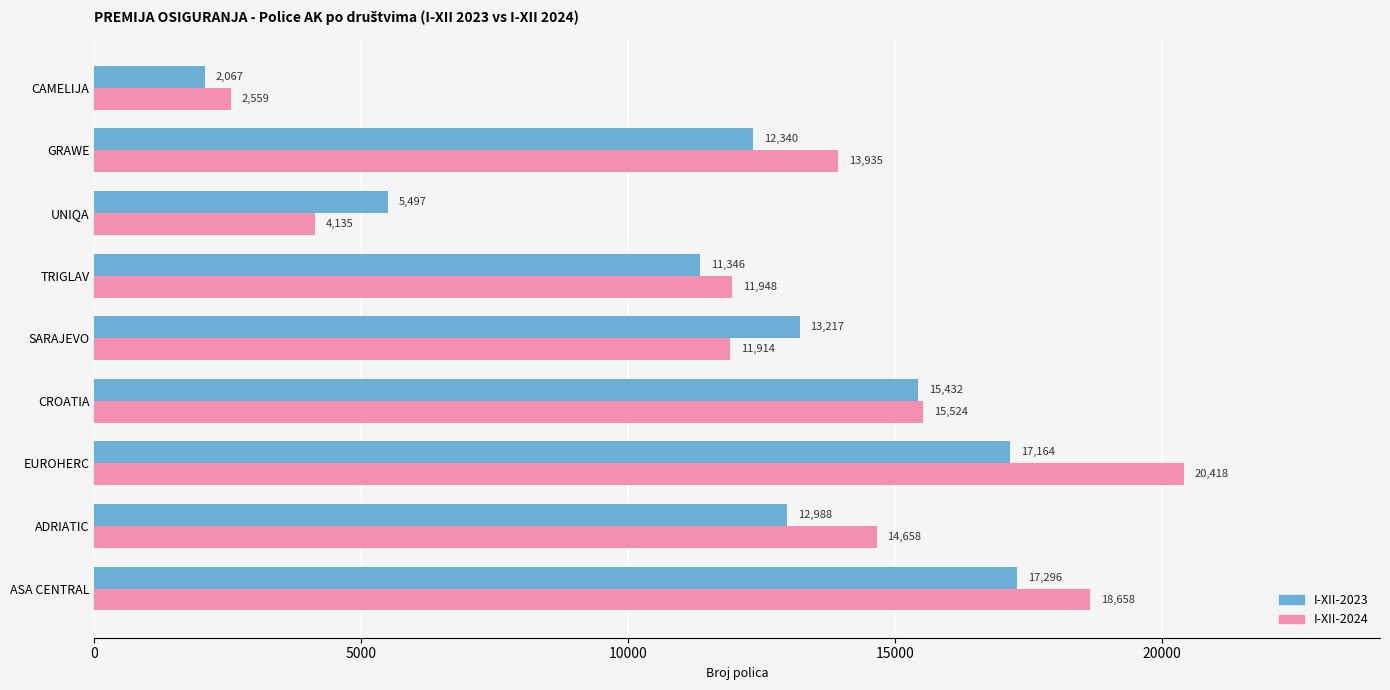

Which category has the lowest value in the I-XII-2023 series?

CAMELIJA